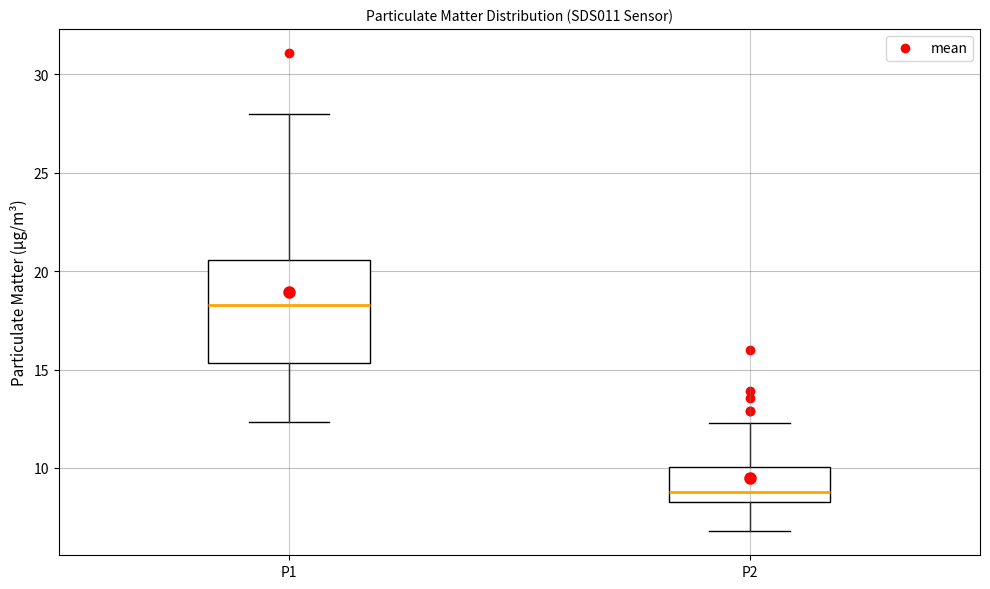

Reading left to right, read every box against the y-axis: the position of its median line, the range the box covers, and the ends of its whiskers. The values are not printed on the chart, so give them approximately, as read against the axis.

P1: median 18.5, box 15.5 to 20.5, whiskers 12.5 to 28.0
P2: median 9.0, box 8.5 to 10.0, whiskers 7.0 to 12.5